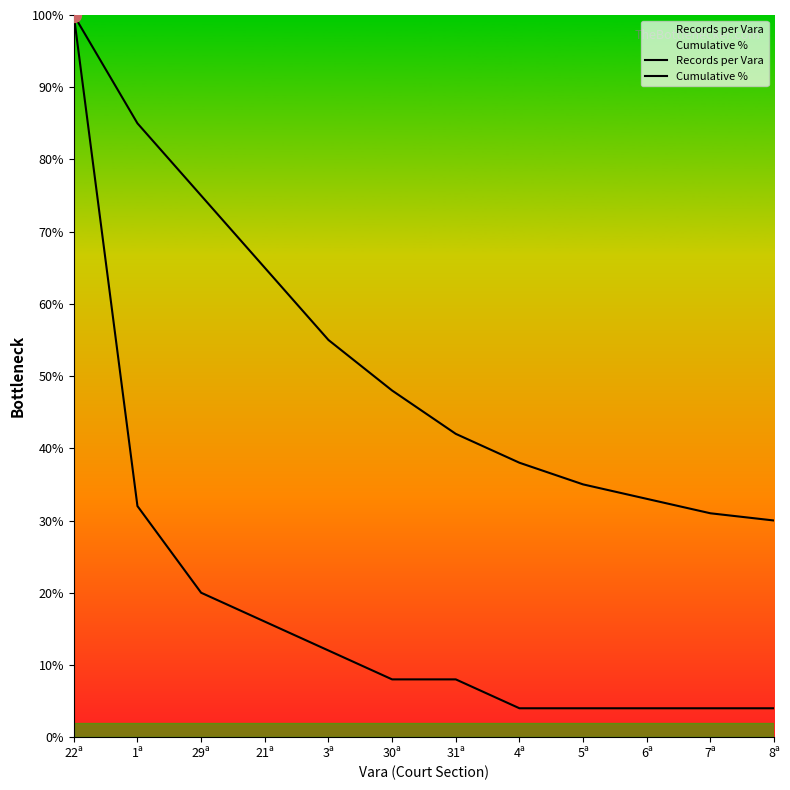

At which label does Cumulative % reach its minimum?

8ª